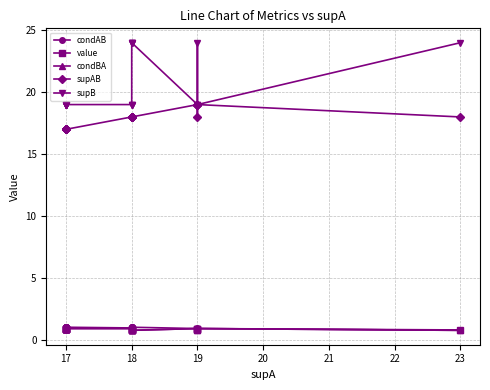

What is the difference between the highest and lowest values at 19?

18.1